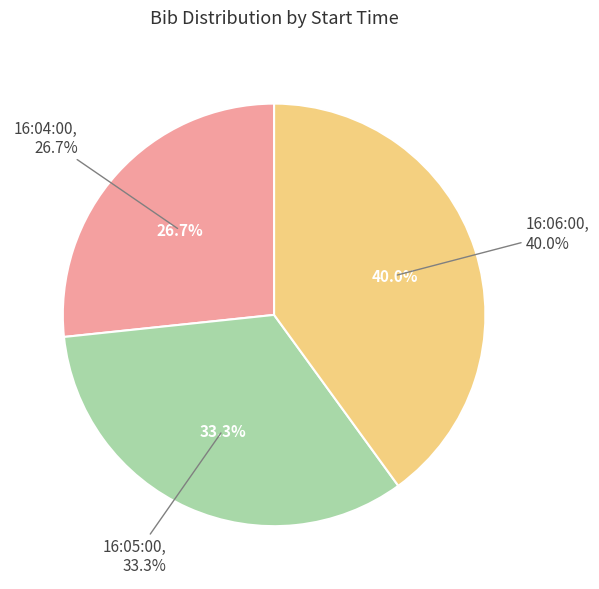

Combined, do 16:06:00 and 16:05:00 account for over 50%?

Yes